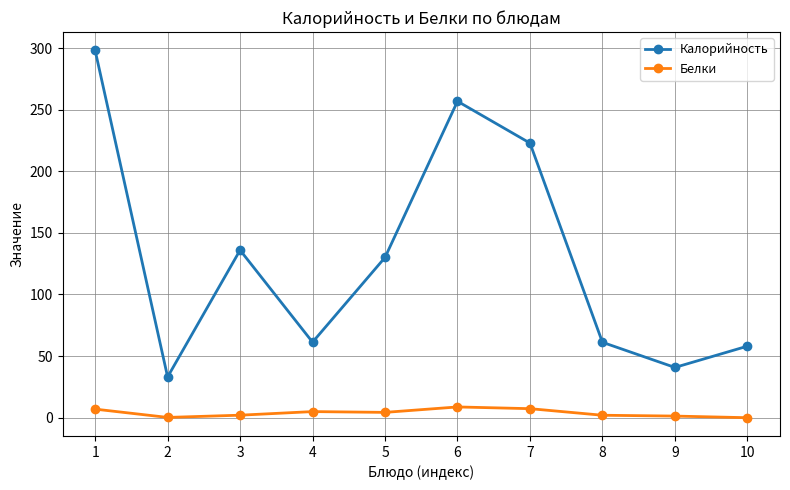

True or false: Белки and Калорийность cross at least once.

False